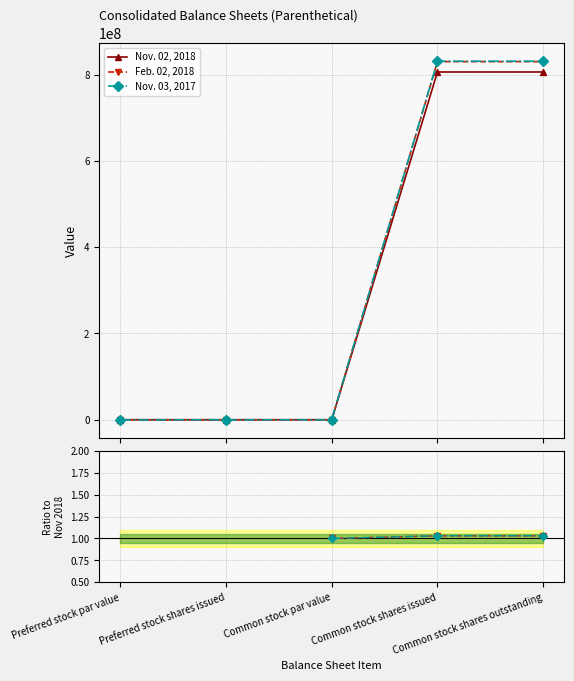

What position from the left is Common stock par value?

3